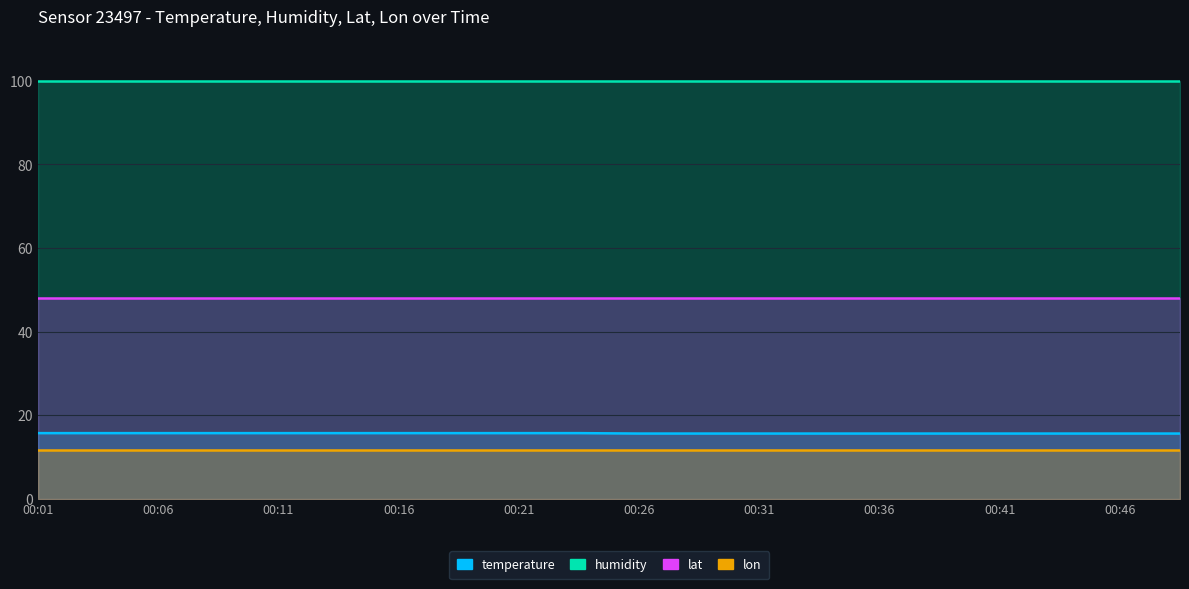

What is the average value of the humidity series?

99.9